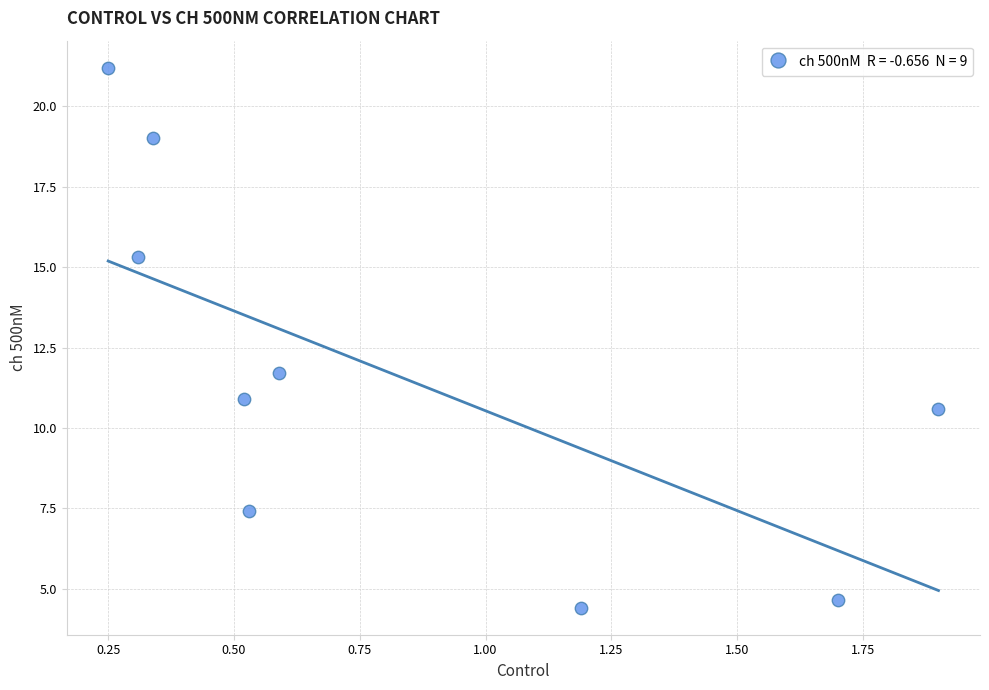

What is the range of Y values (max minus min)?

16.8